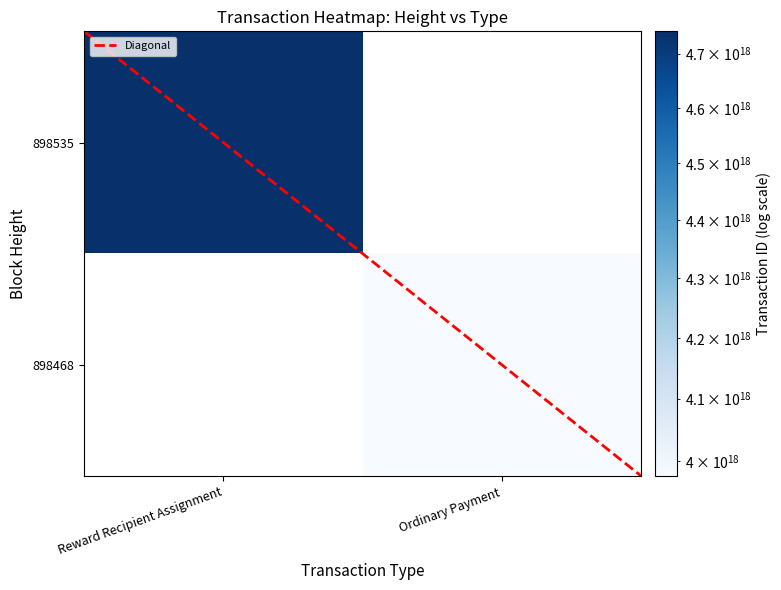

At how many categories does at least one series exceed 3650014572260518912?

2